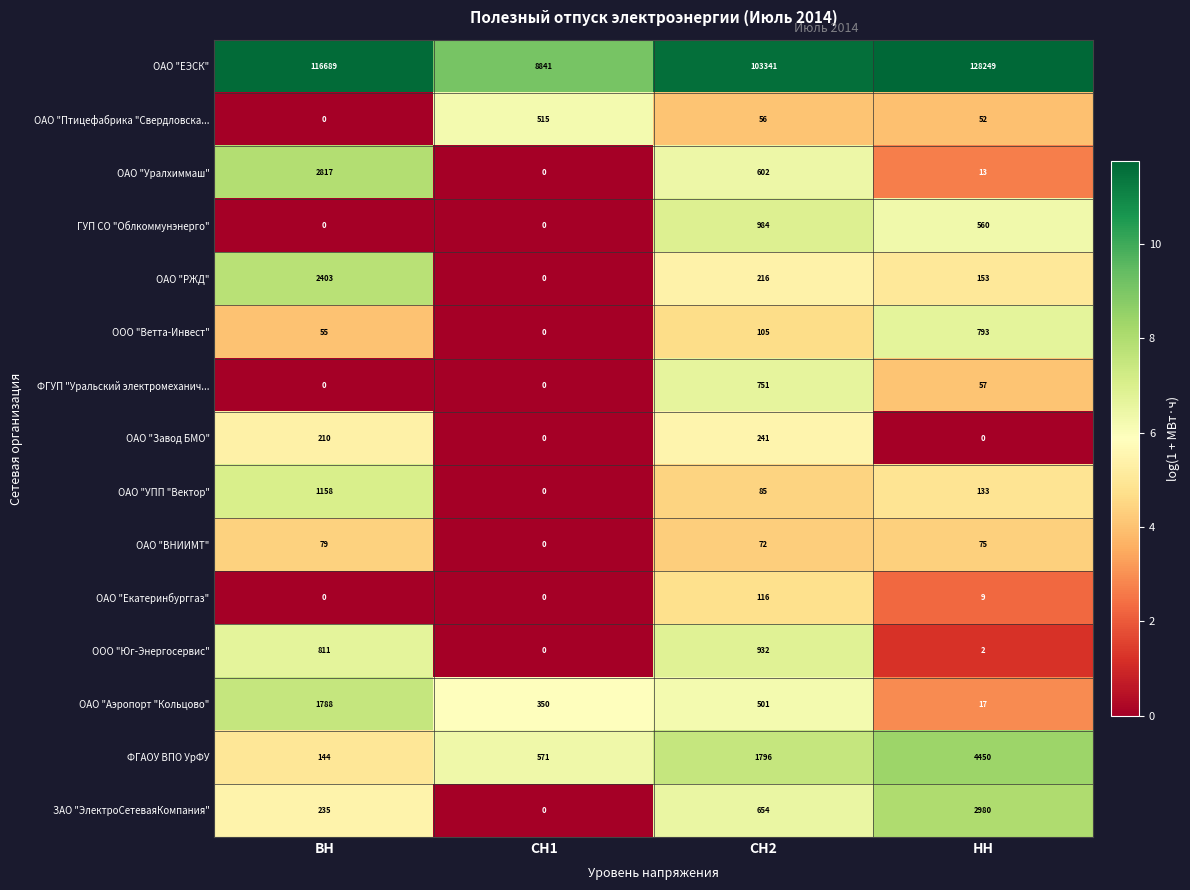

What is the average value of the ООО "Юг-Энергосервис" series?

436